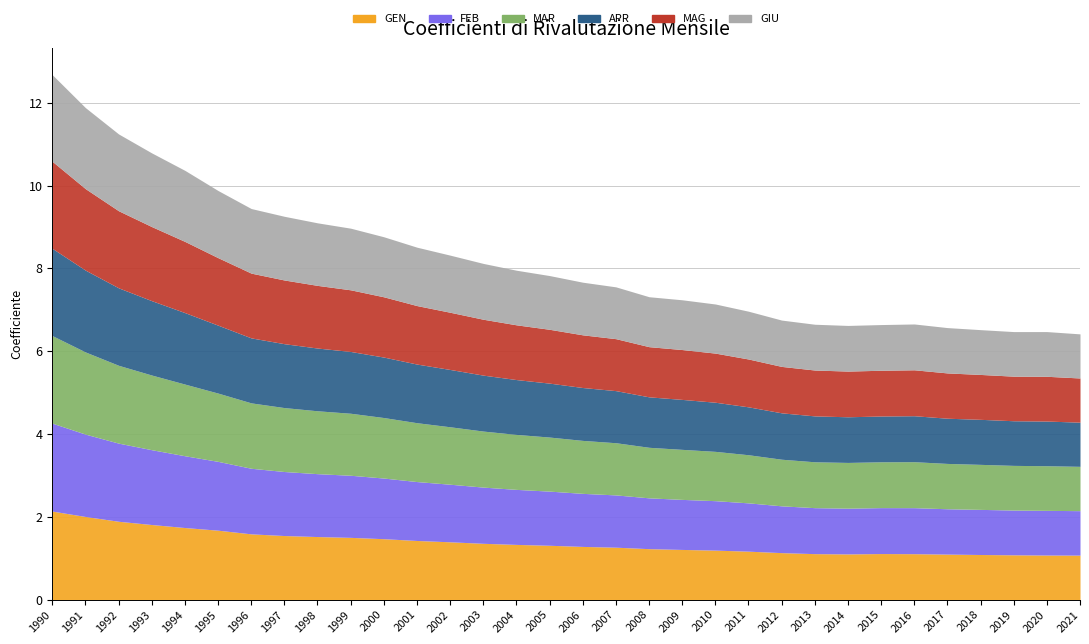

How many lines are shown in the chart?

6